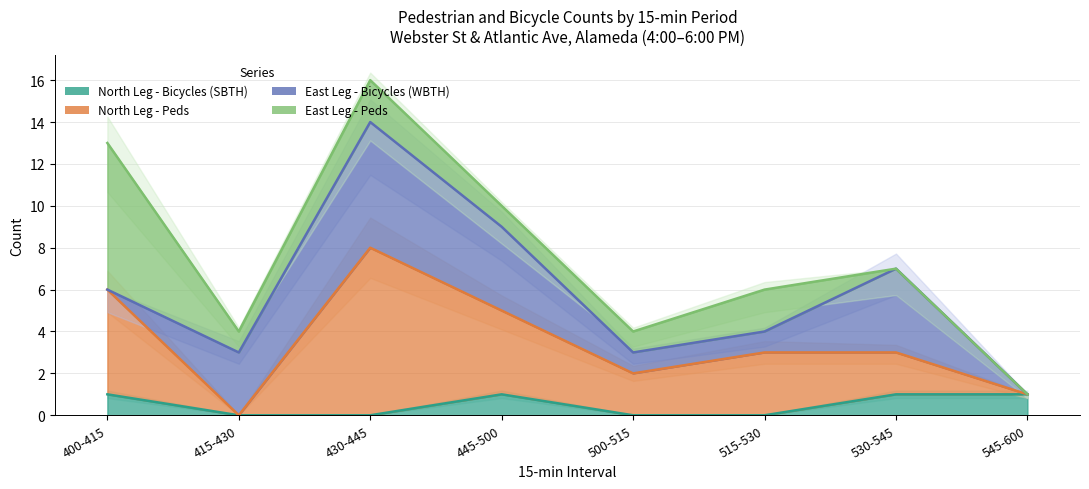

Read the East Leg - Peds value at 430-445.

16